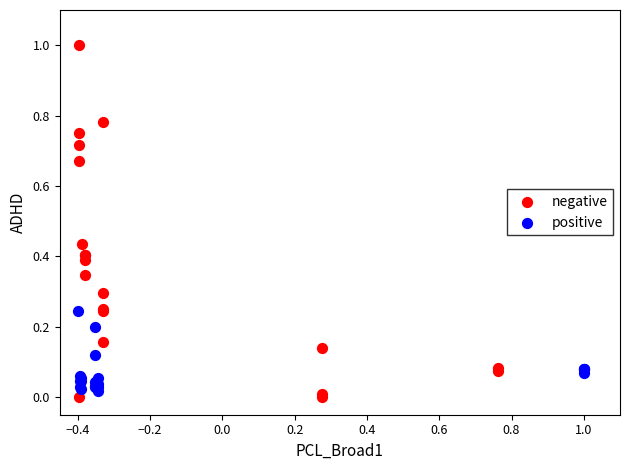

Which series reaches the maximum Y coordinate?

negative